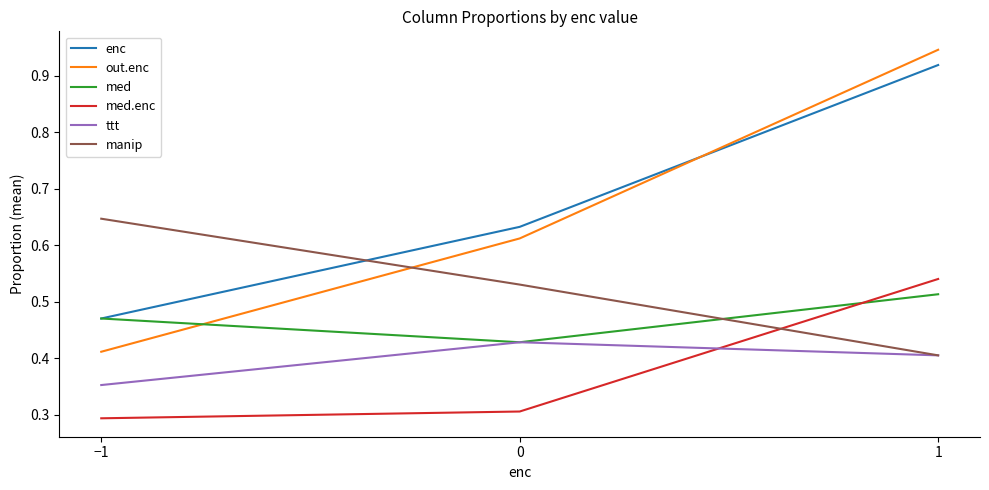

The value of med.enc at −1 is 0.4. True or false?

False